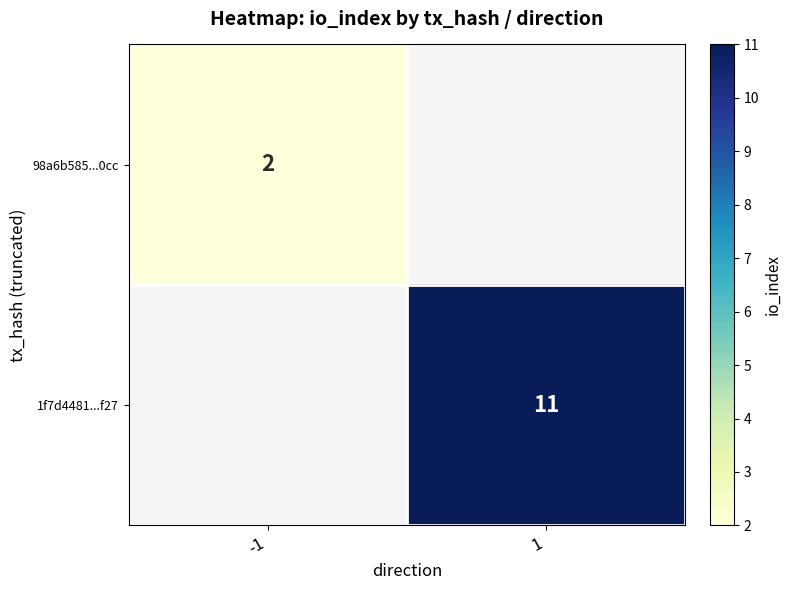

How many distinct data groups are displayed?

2